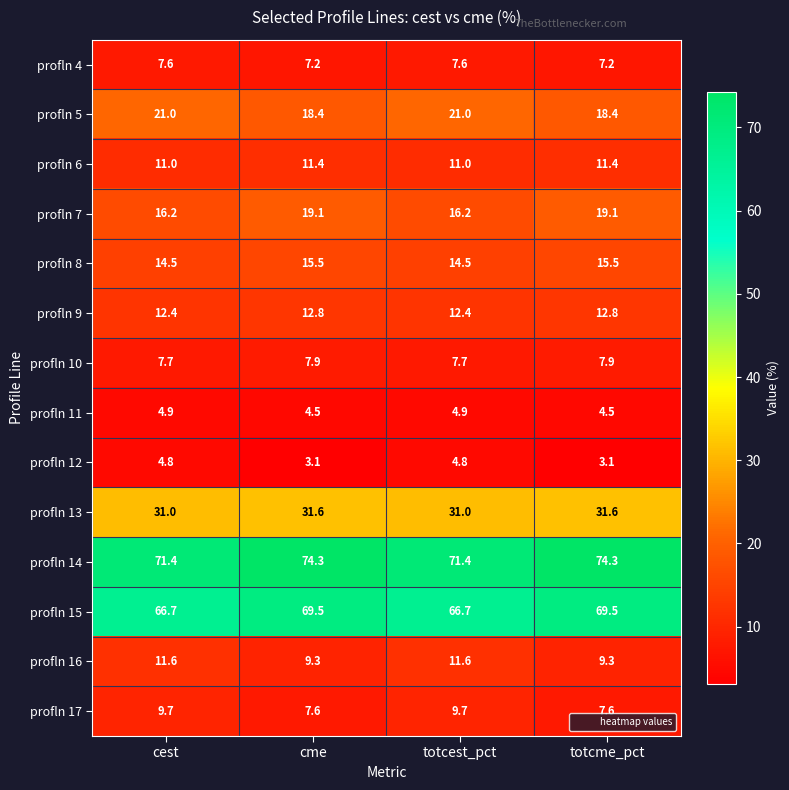

Is the value of profln 16 at totcest_pct greater than the value of profln 5 at totcest_pct?

No